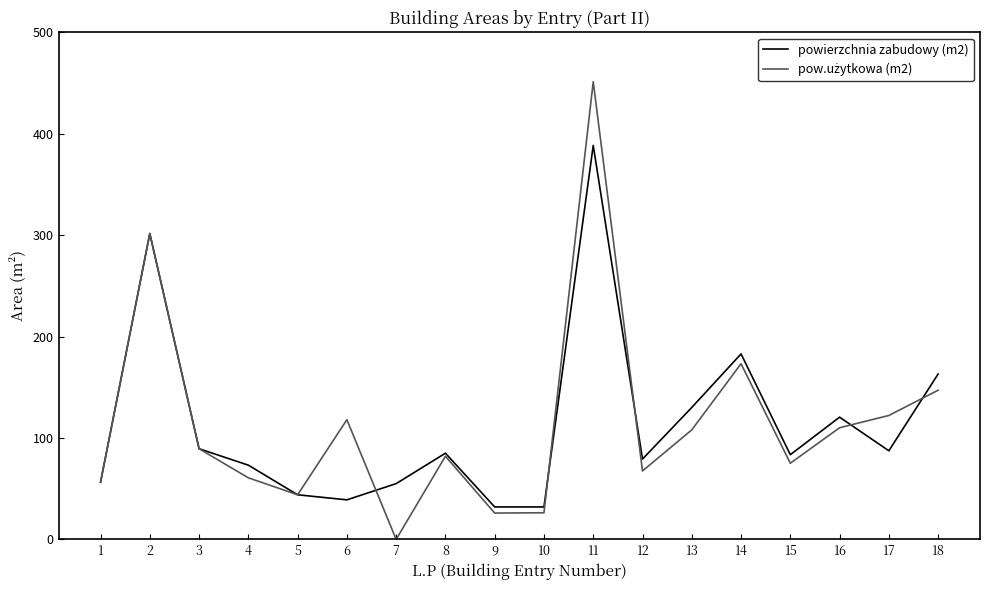

At which category is the sum across all series the highest?

11